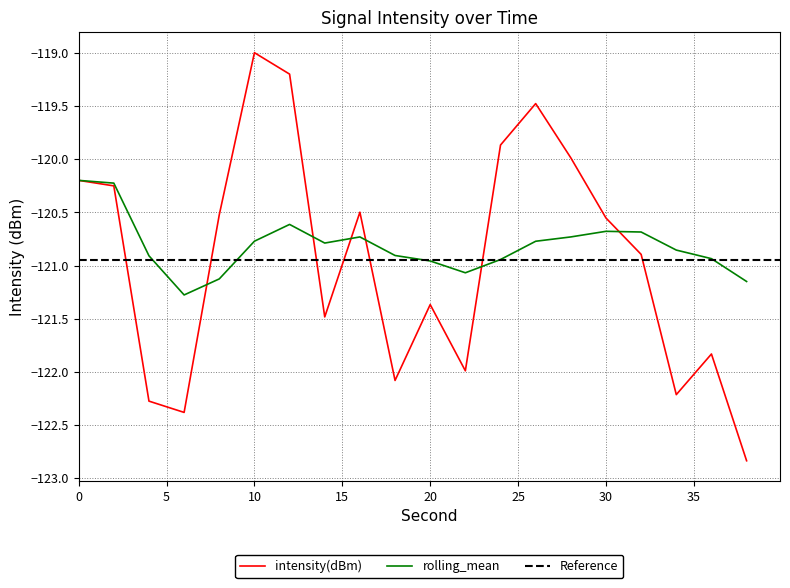

Reading left to right, what are all the values shown in this chart?

intensity(dBm): 0=-120.2	2=-120.2	4=-122.3	6=-122.4	8=-120.5	10=-119.0	12=-119.2	14=-121.5	16=-120.5	18=-122.1	20=-121.4	22=-122.0	24=-119.9	26=-119.5	28=-120.0	30=-120.6	32=-120.9	34=-122.2	36=-121.8	38=-122.8
rolling_mean: 0=-120.2	2=-120.2	4=-120.9	6=-121.3	8=-121.1	10=-120.8	12=-120.6	14=-120.8	16=-120.7	18=-120.9	20=-121.0	22=-121.1	24=-120.9	26=-120.8	28=-120.7	30=-120.7	32=-120.7	34=-120.9	36=-120.9	38=-121.1